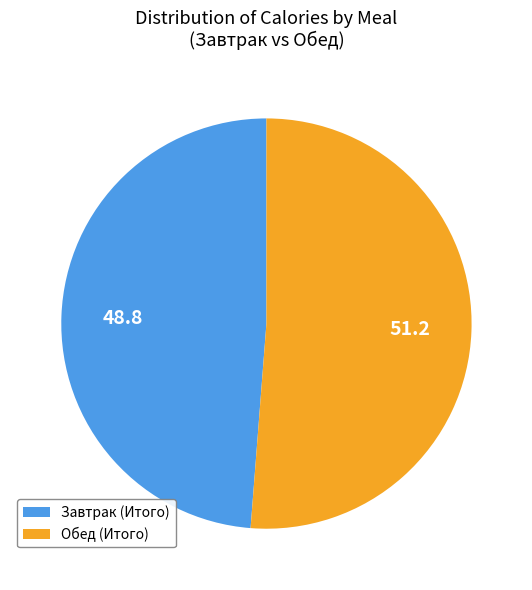

Does any single category account for the majority?

Yes